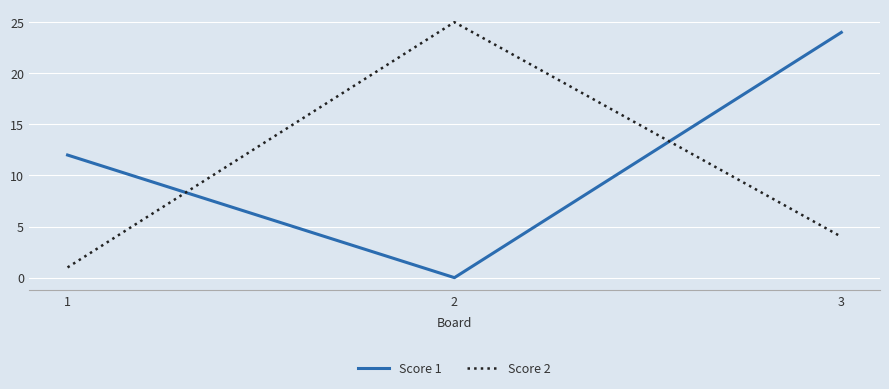

Reading left to right, list all the values displayed in this chart.

Score 1: 1=12	2=0	3=24
Score 2: 1=1	2=25	3=4